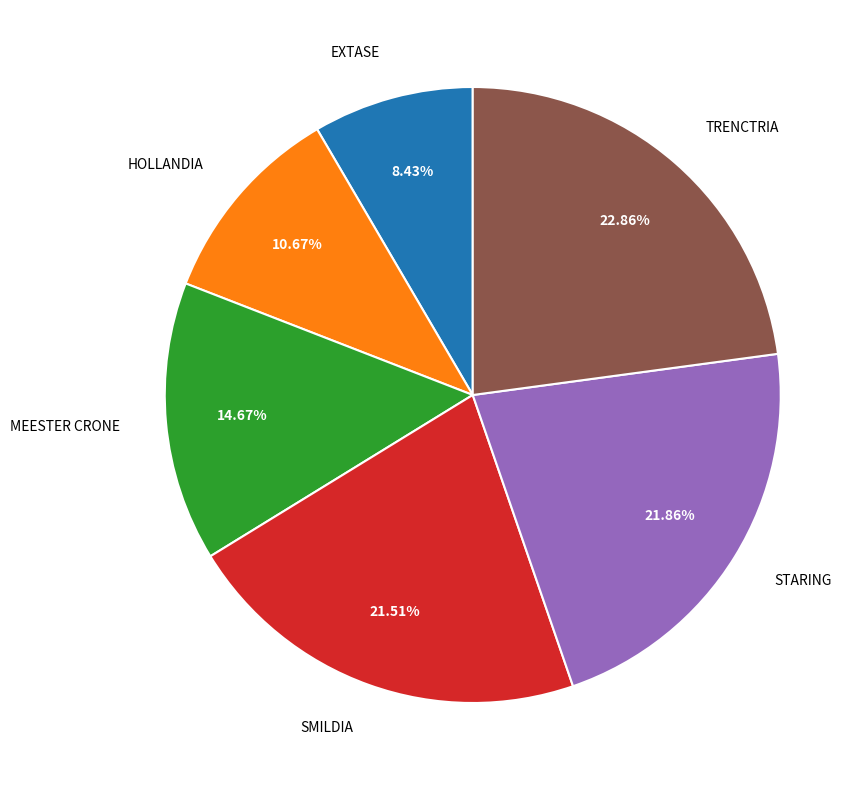

To the nearest percent, what is the difference between the MEESTER CRONE and HOLLANDIA slice percentages?

4%